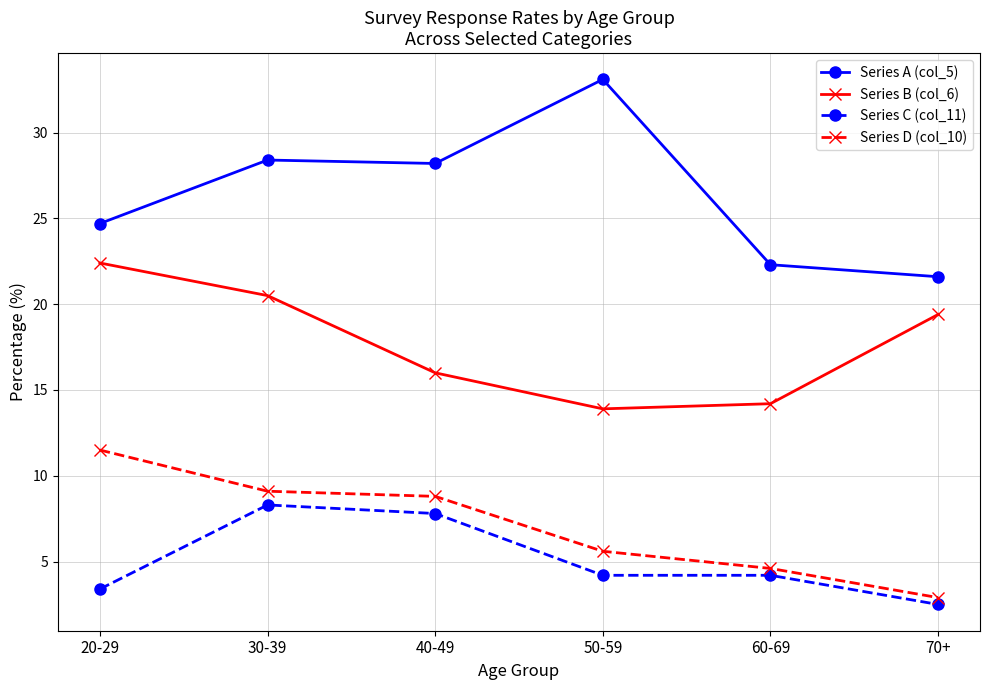

How many data points in Series C (col_11) are less than 4?

2